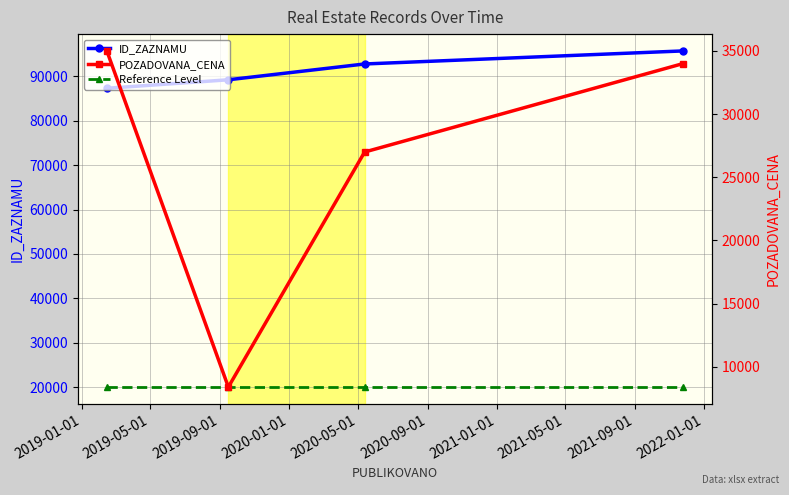

Is the value of Reference Level at 2020-01-01 greater than the value of ID_ZAZNAMU at 2019-09-01?

No